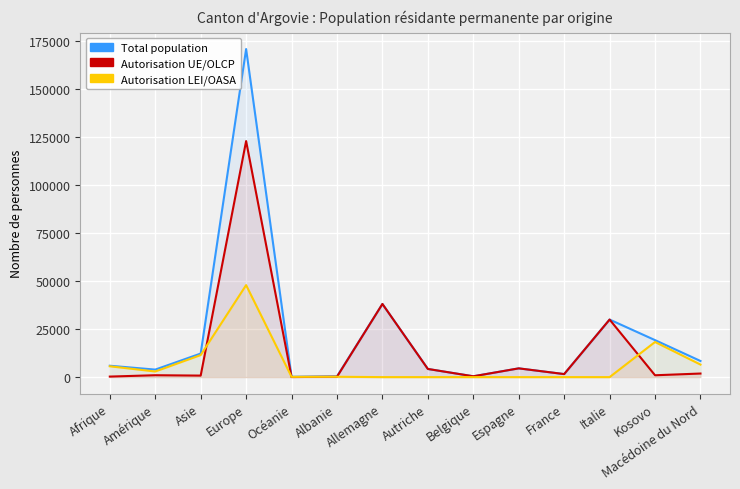

What is the value of the Autorisation LEI/OASA point at the 13th from the left?

18298